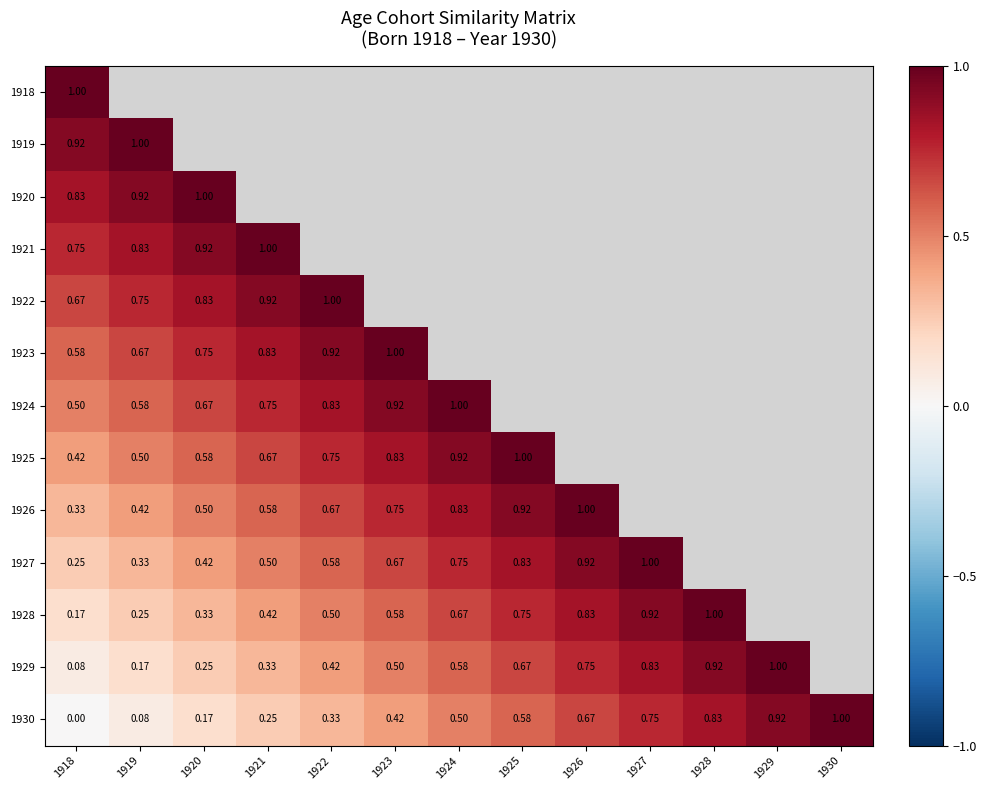

At which category is the sum across all series the highest?

1918